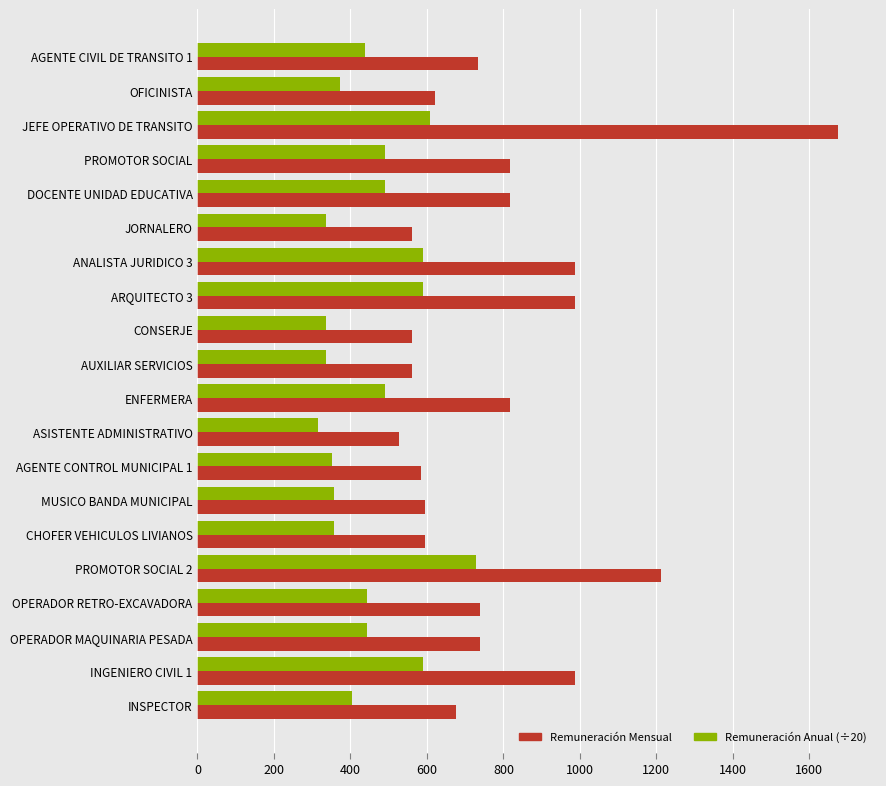

What is the spread (max minus min) of values at ANALISTA JURIDICO 3?

395